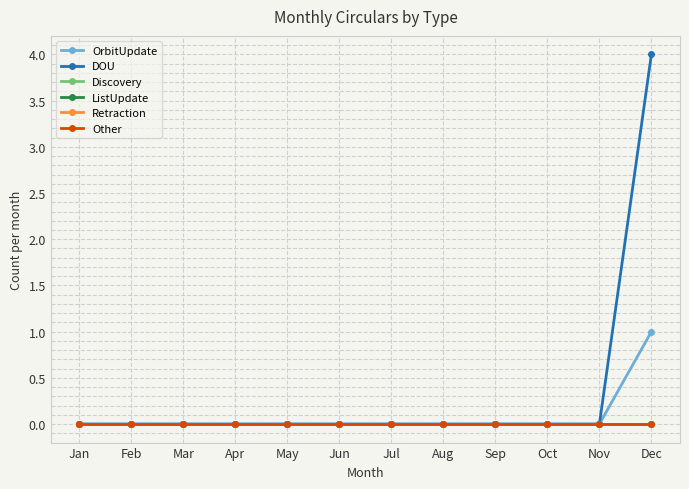

Does the chart display data point markers on the line(s)?

Yes